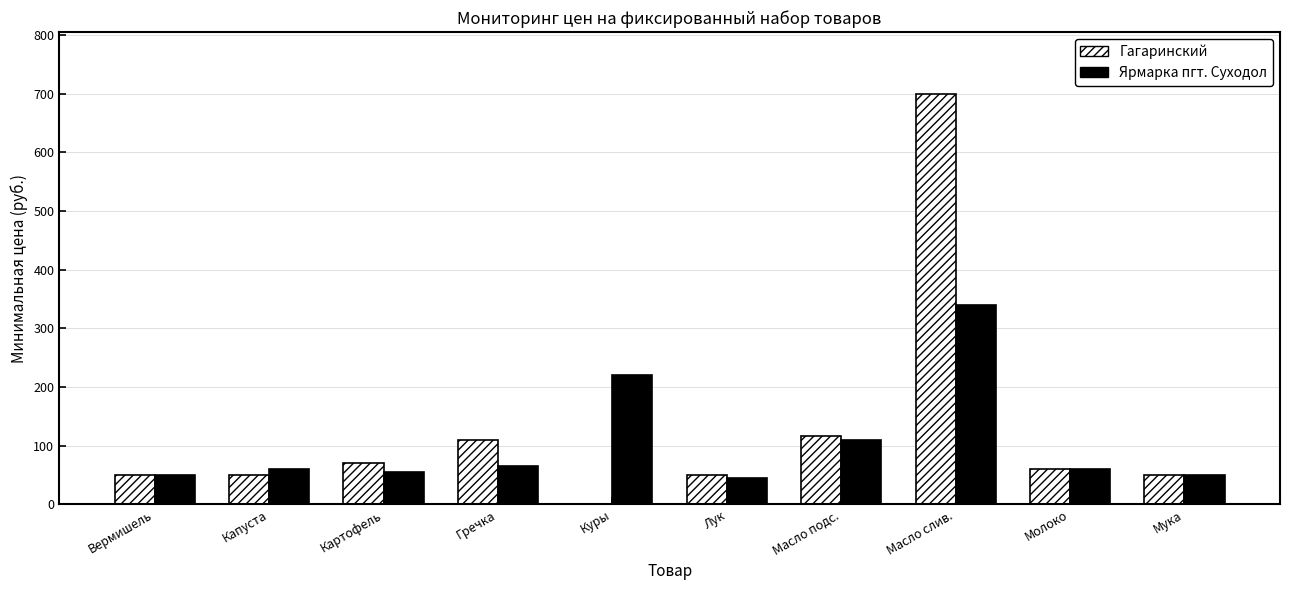

The value of Ярмарка пгт. Суходол at Капуста is 60. True or false?

True